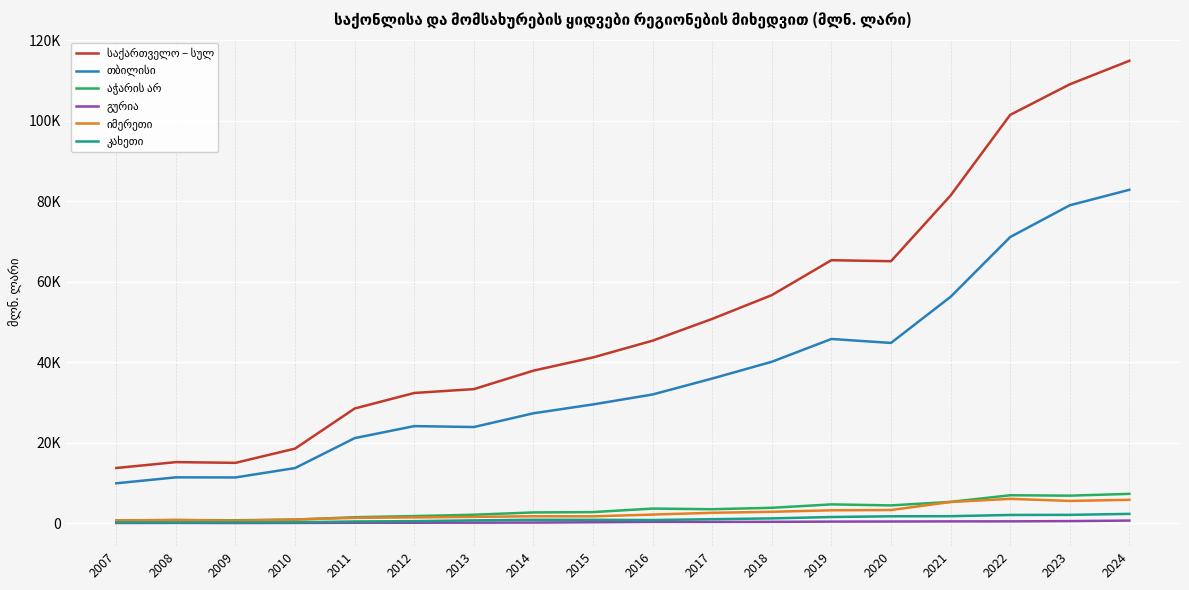

What is the total value across all series at 2015?

76296.1